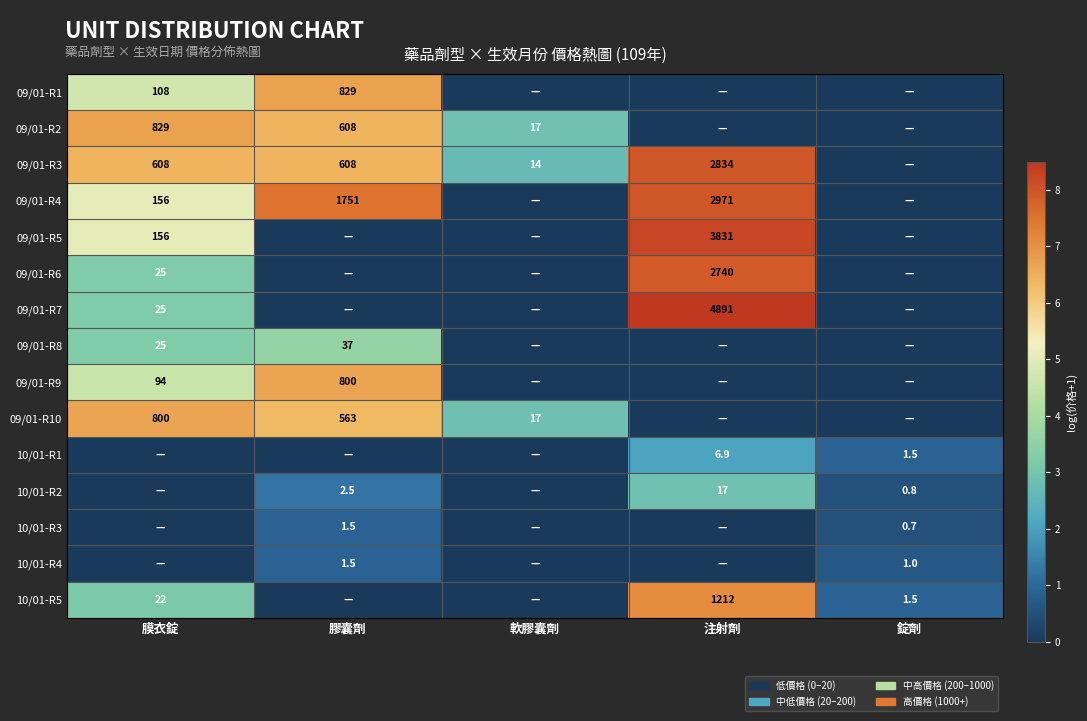

How many series are shown in this chart?

15